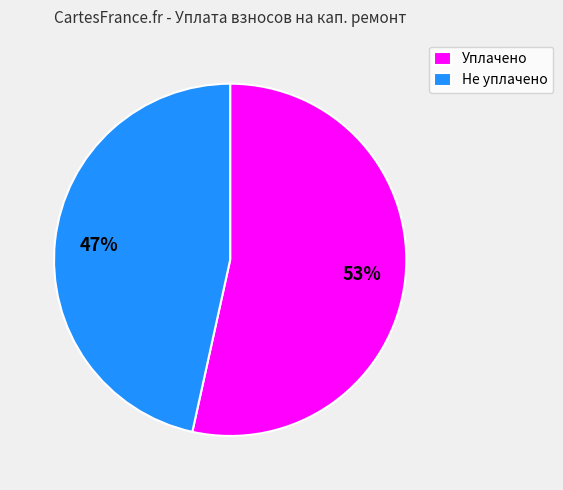

Does Уплачено account for over 50% of the chart?

Yes